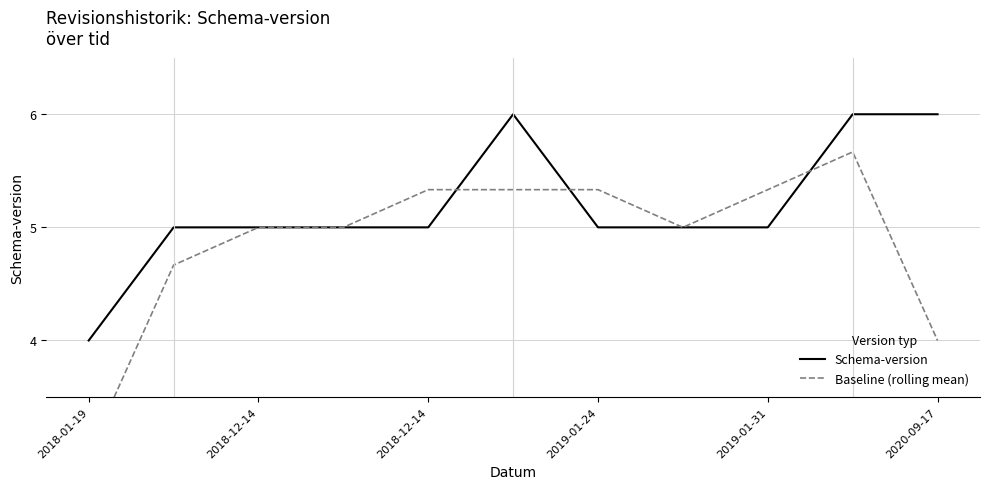

Count the Baseline (rolling mean) values in the range 4 to 5.

5